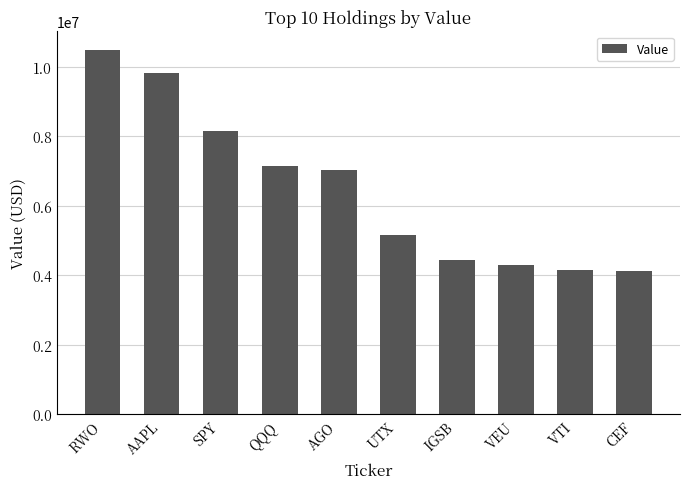

What is the sum of the values at UTX and AAPL?

14998000